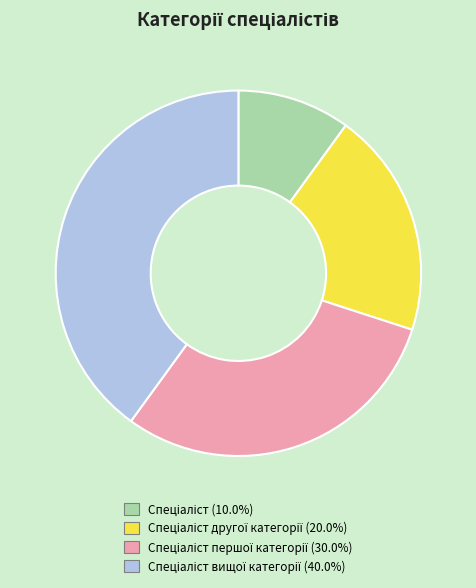

Is there a majority slice in this chart?

No